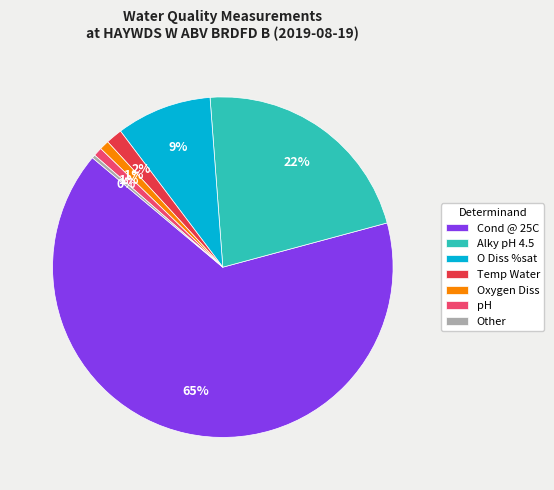

Which has a higher value, Temp Water or Alky pH 4.5?

Alky pH 4.5